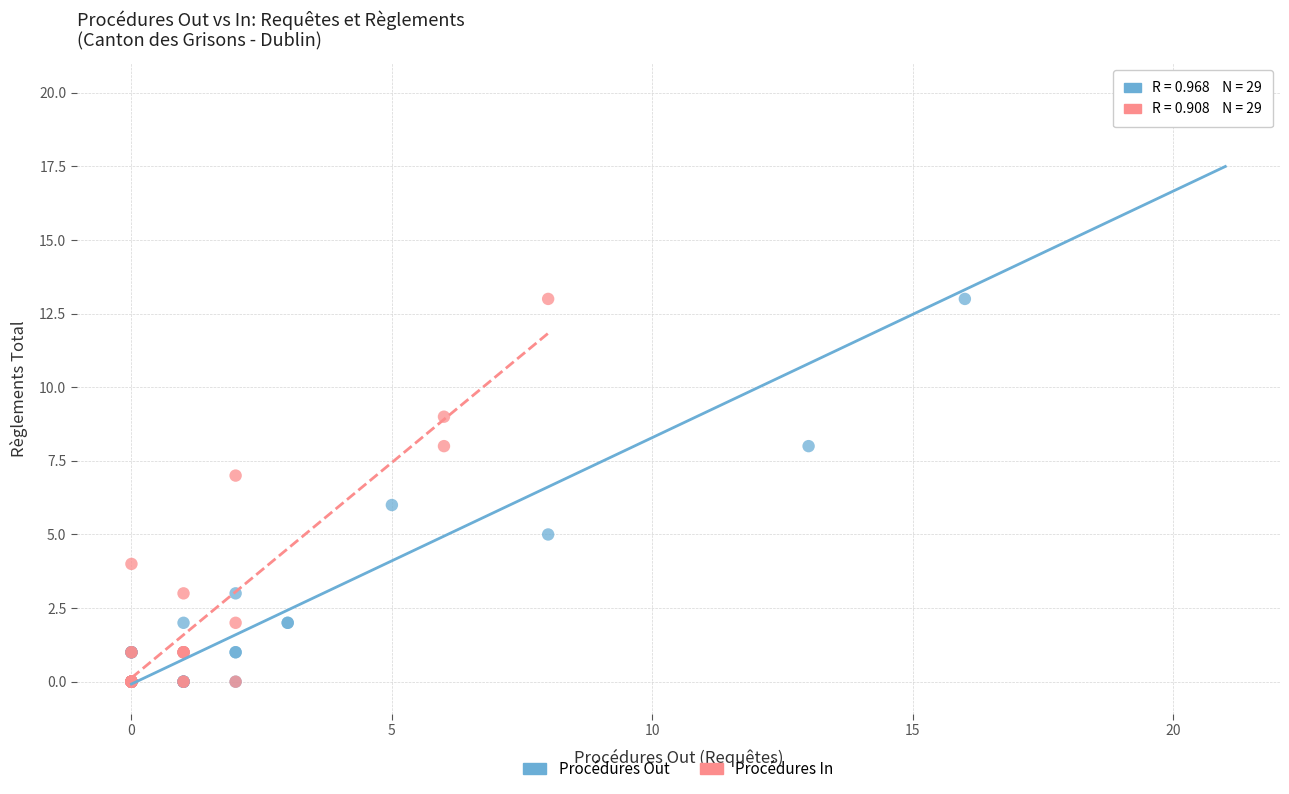

Which series has the largest Y range (max minus min)?

Procédures Out